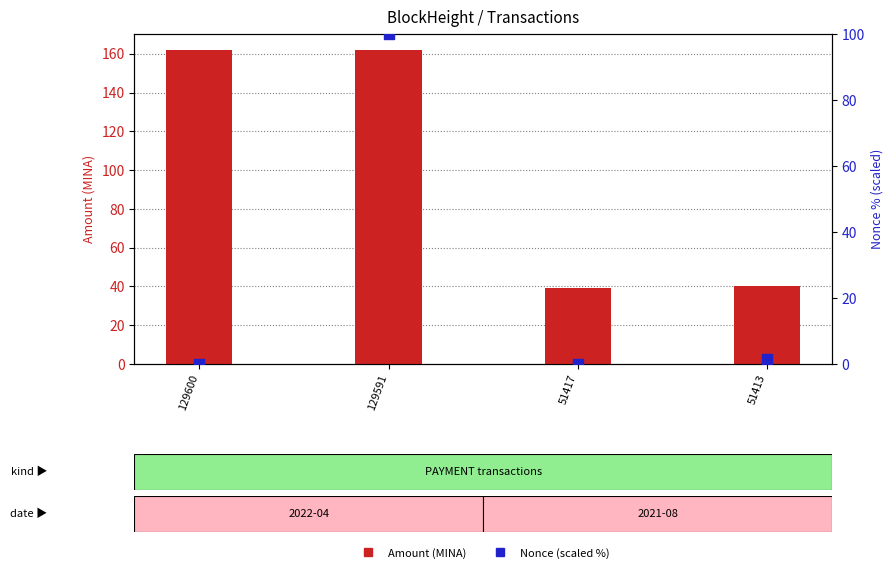

Which series has the largest total across all categories?

Amount